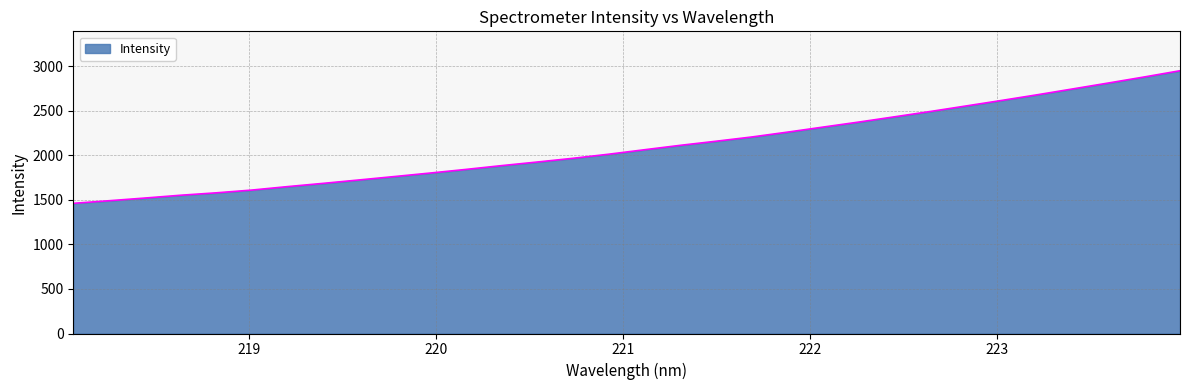

What is the maximum value shown in the chart?

2950.2